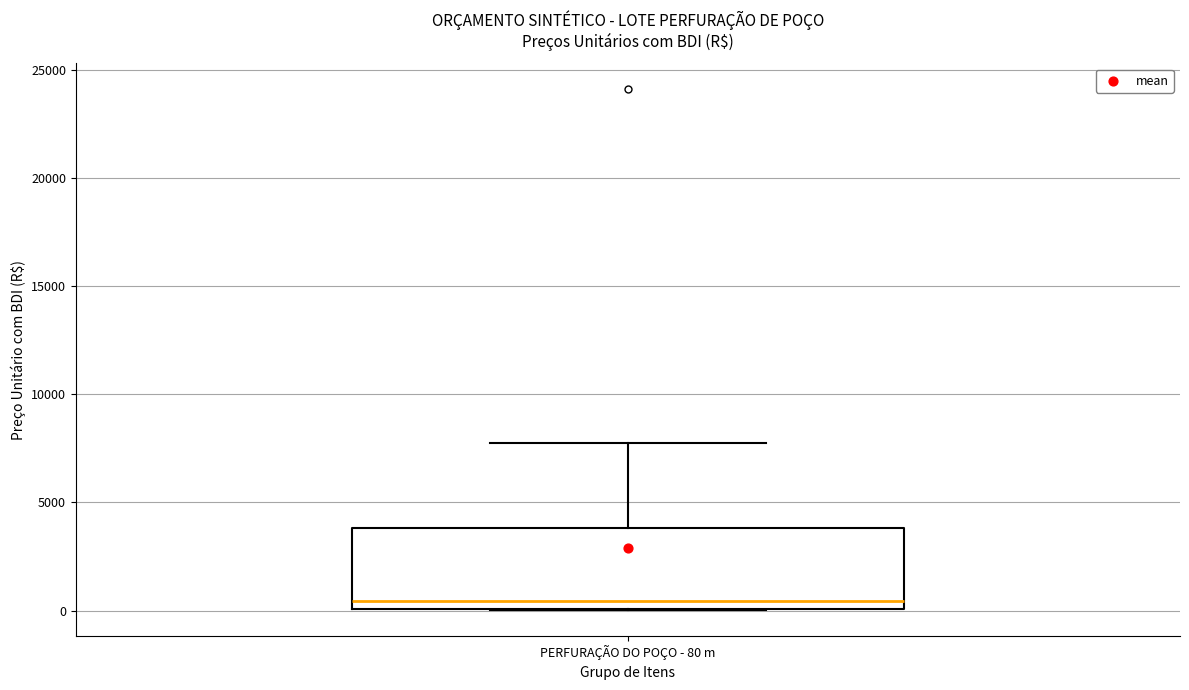

Where is the upper edge of the box for PERFURAÇÃO DO POÇO - 80 m on the y-axis? The values are not printed on the chart, so give them approximately, as read against the axis.

4000